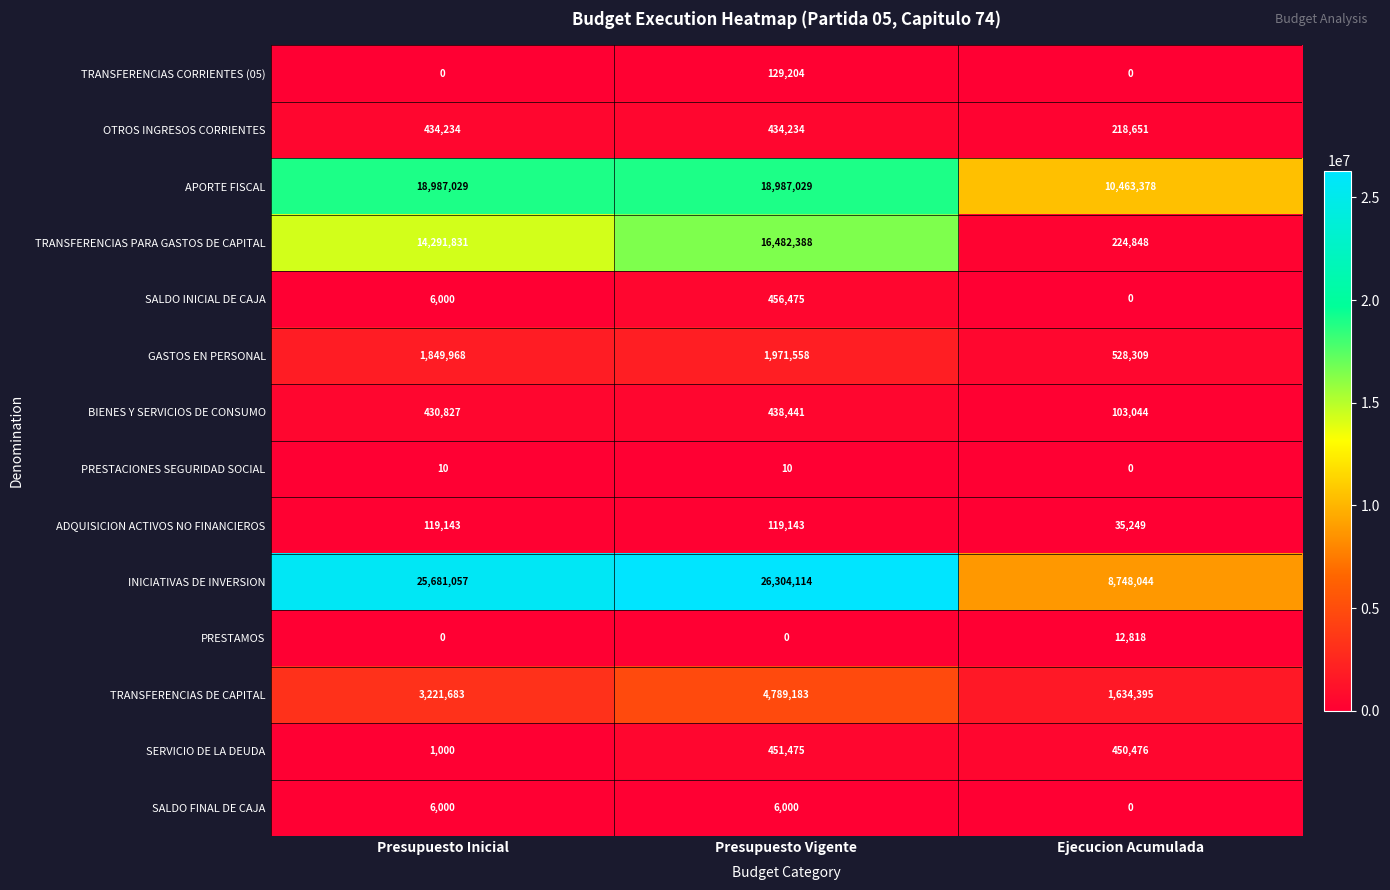

What is the maximum value for INICIATIVAS DE INVERSION?

26304114